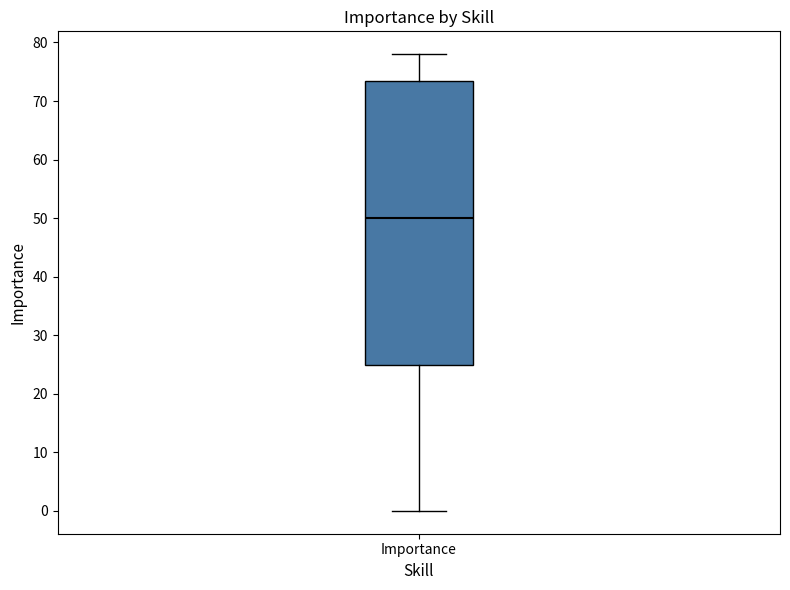

Transcribe this box plot: give where the median line is, the range the box spans, and where the two whiskers end, as read against the y-axis. The values are not printed on the chart, so give them approximately, as read against the axis.

median 50, box 25 to 74, whiskers 0 to 78